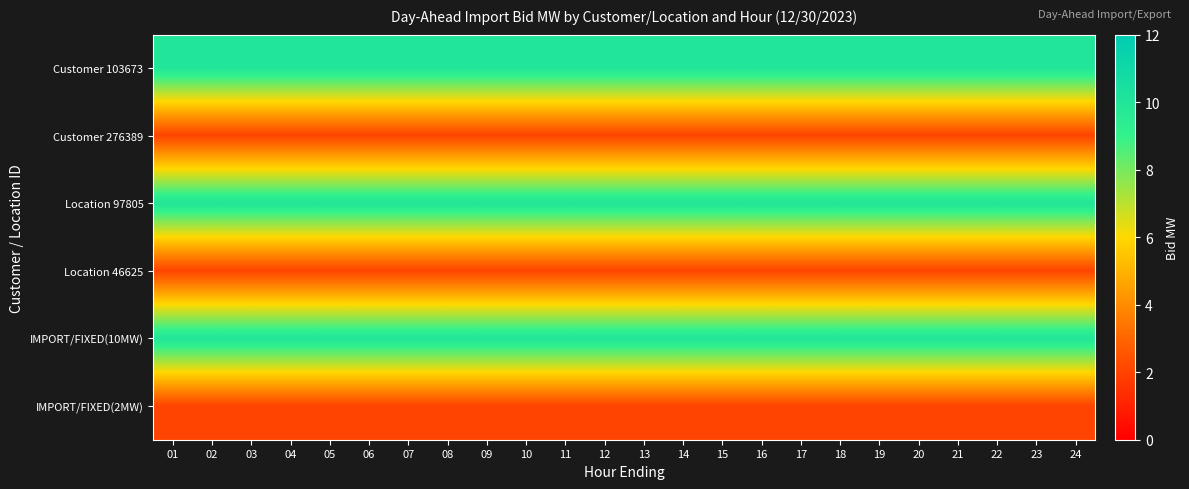

At which category is the sum across all series the highest?

01